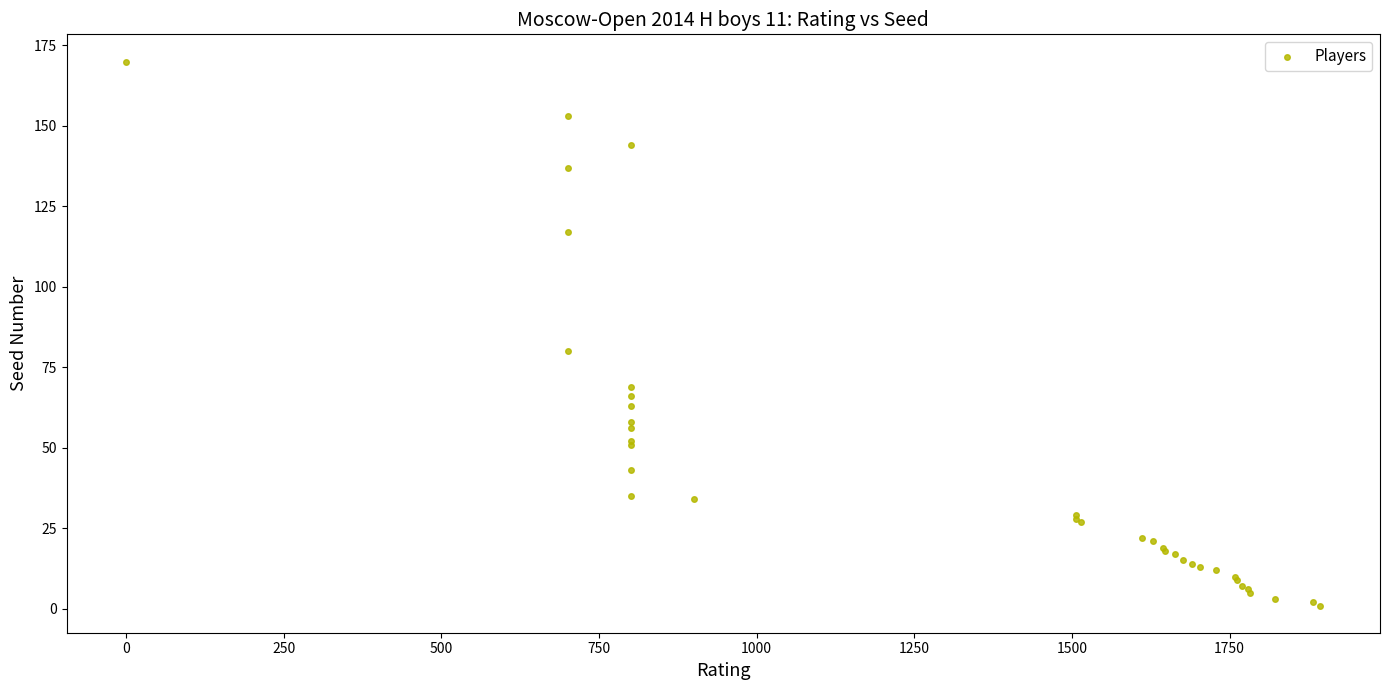

What Y value in the scatter plot is closest to 85?

80